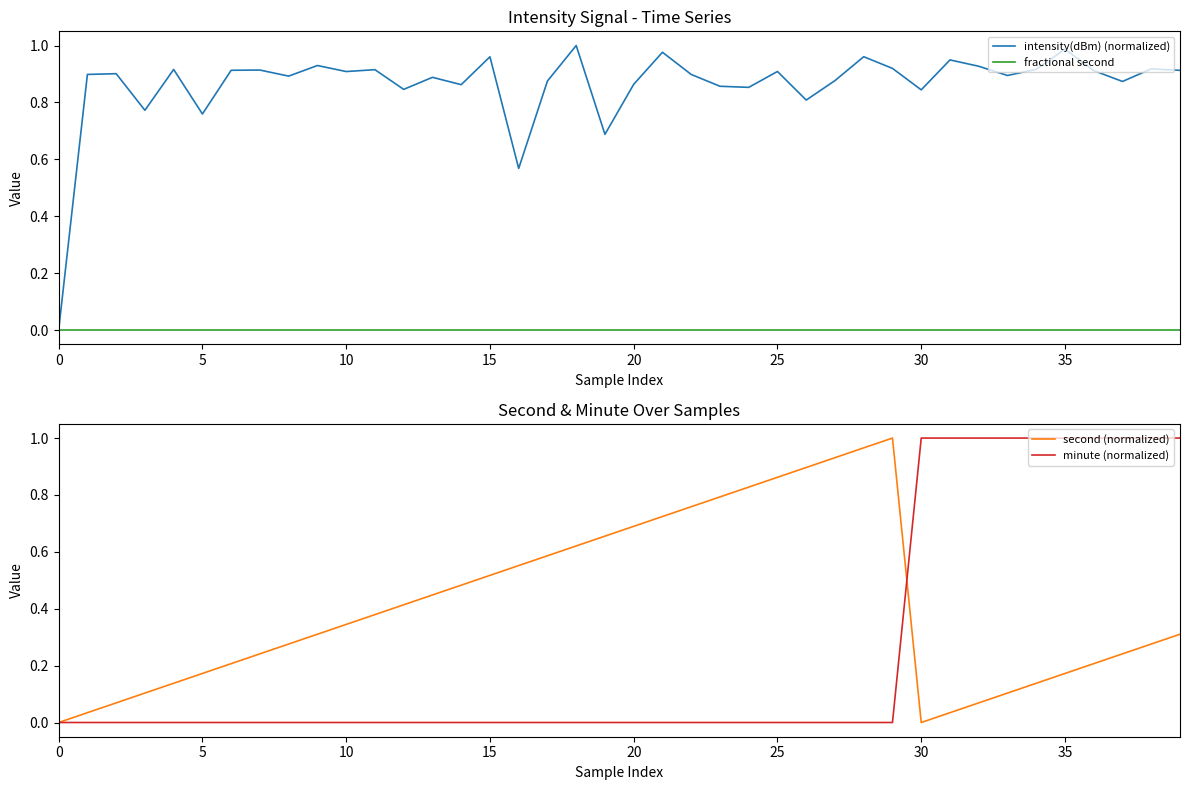

What is the total value across all series at 34?

2.1